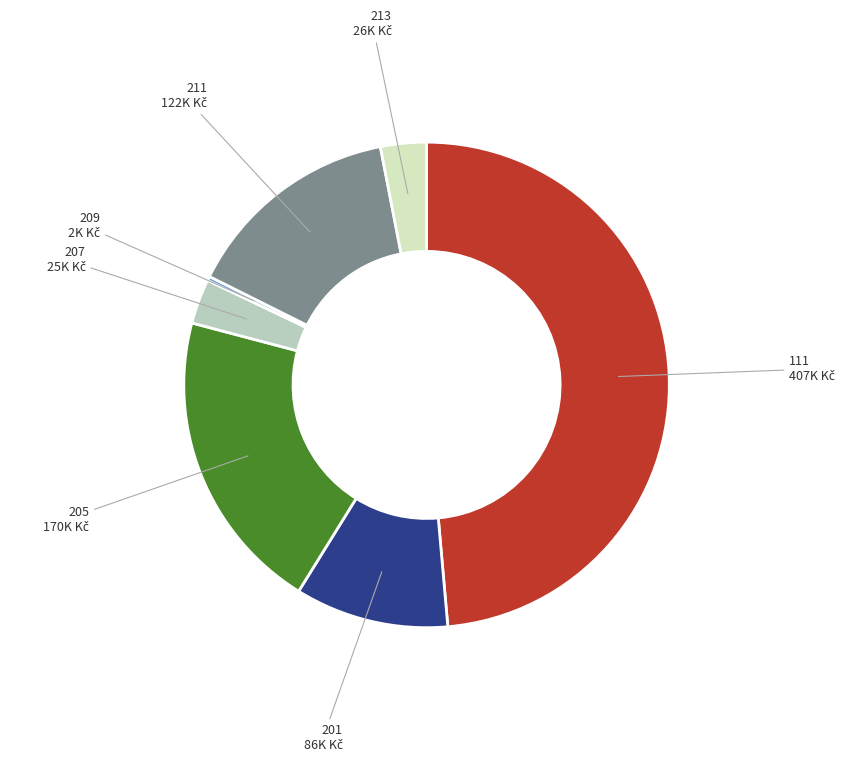

Which category has the biggest portion of the pie?

111